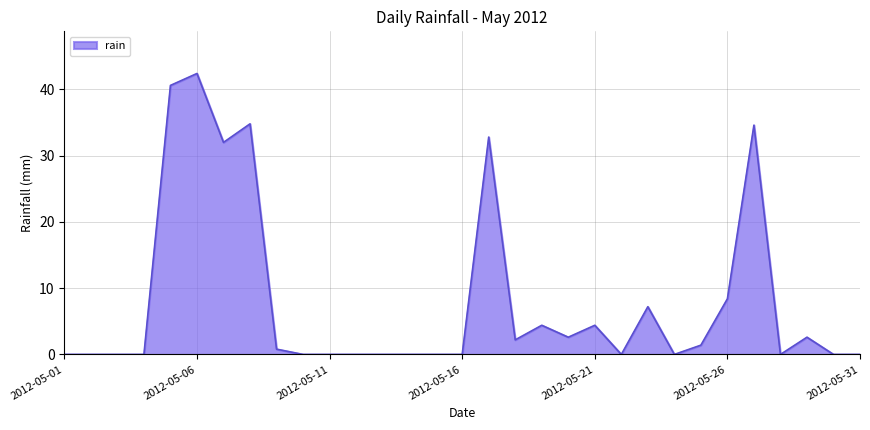

What is the maximum value shown in the chart?

42.4